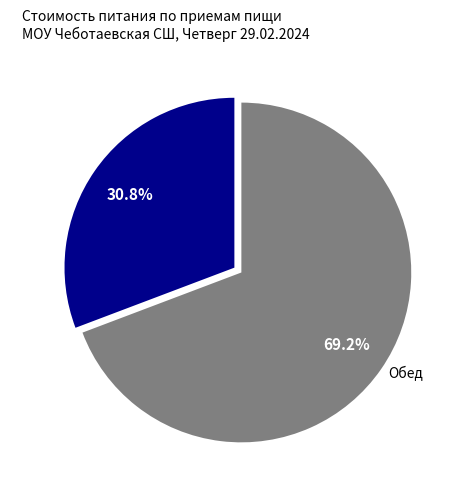

Which category accounts for the majority?

Обед